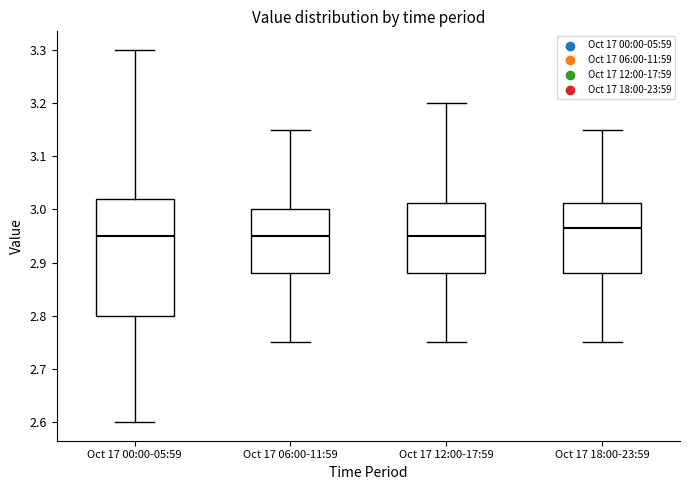

Reading left to right, read every box against the y-axis: the position of its median line, the range the box covers, and the ends of its whiskers. The values are not printed on the chart, so give them approximately, as read against the axis.

Oct 17 00:00-05:59: median 2.95, box 2.80 to 3.02, whiskers 2.60 to 3.30
Oct 17 06:00-11:59: median 2.95, box 2.88 to 3.00, whiskers 2.75 to 3.15
Oct 17 12:00-17:59: median 2.95, box 2.88 to 3.01, whiskers 2.75 to 3.20
Oct 17 18:00-23:59: median 2.97, box 2.88 to 3.01, whiskers 2.75 to 3.15